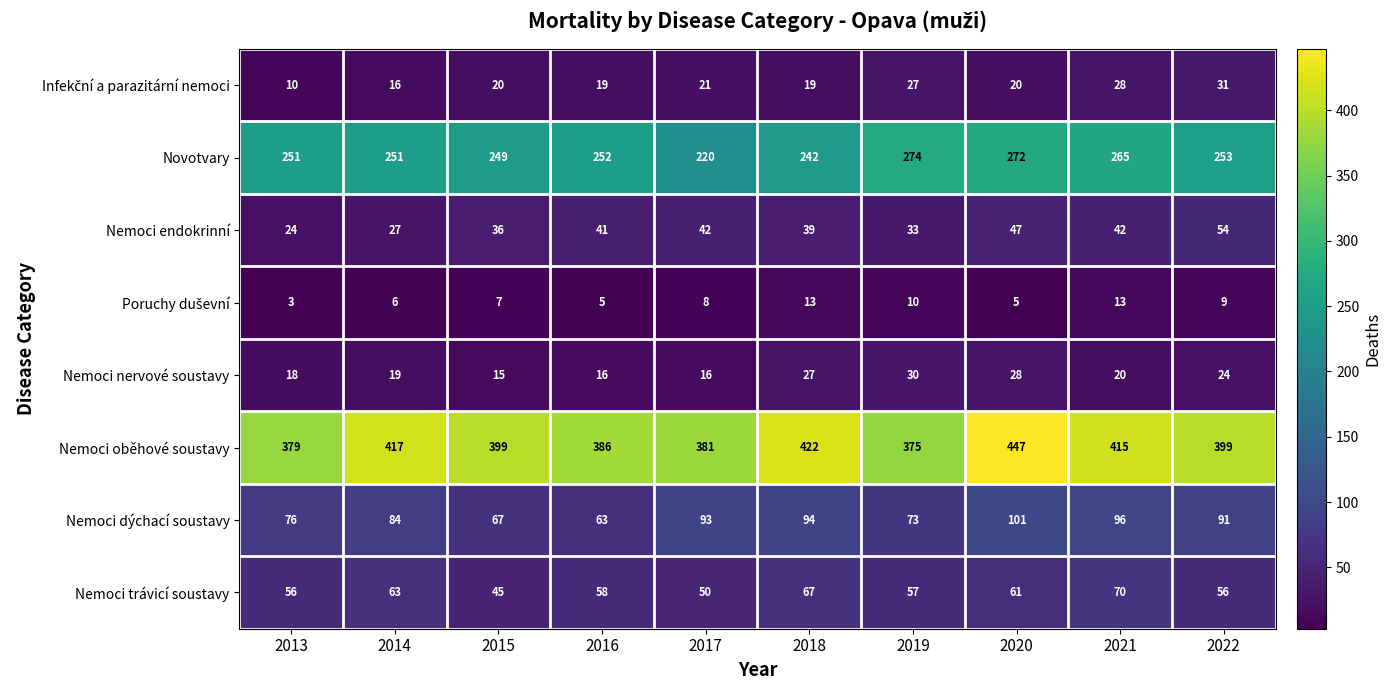

What is the spread (max minus min) of values at 2015?

392